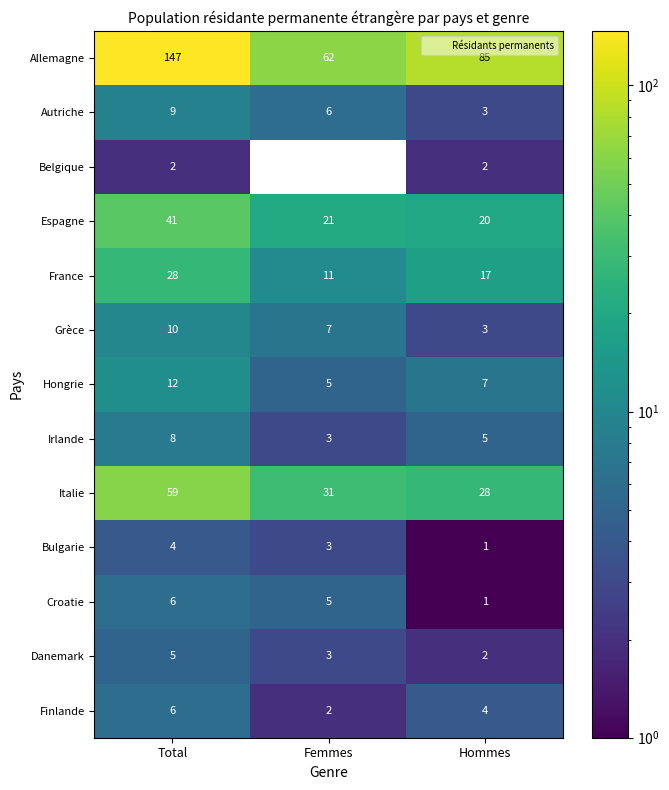

True or false: Belgique has a value of 0 at Femmes.

True